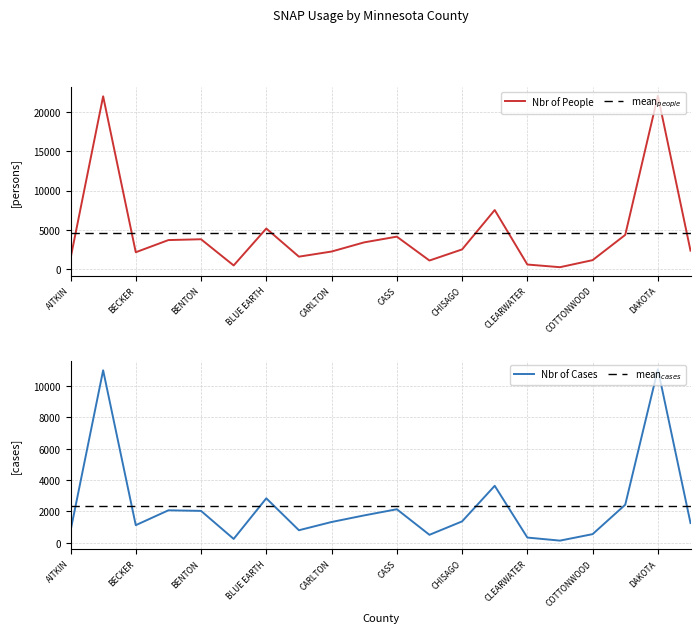

Reading left to right, transcribe all the data shown in this chart.

Nbr of People: 1363.0	22011.0	2157.0	3705.0	3810.0	475.0	5175.0	1594.0	2246.0	3414.0	4142.0	1101.0	2515.0	7530.0	592.0	252.0	1152.0	4365.0	22080.0	2359.0
mean$_{people}$: 4601.9	4601.9	4601.9	4601.9	4601.9	4601.9	4601.9	4601.9	4601.9	4601.9	4601.9	4601.9	4601.9	4601.9	4601.9	4601.9	4601.9	4601.9	4601.9	4601.9
Nbr of Cases: 754.0	11006.0	1121.0	2070.0	2033.0	244.0	2835.0	798.0	1324.0	1745.0	2138.0	506.0	1362.0	3634.0	331.0	135.0	549.0	2426.0	11077.0	1257.0
mean$_{cases}$: 2367.2	2367.2	2367.2	2367.2	2367.2	2367.2	2367.2	2367.2	2367.2	2367.2	2367.2	2367.2	2367.2	2367.2	2367.2	2367.2	2367.2	2367.2	2367.2	2367.2